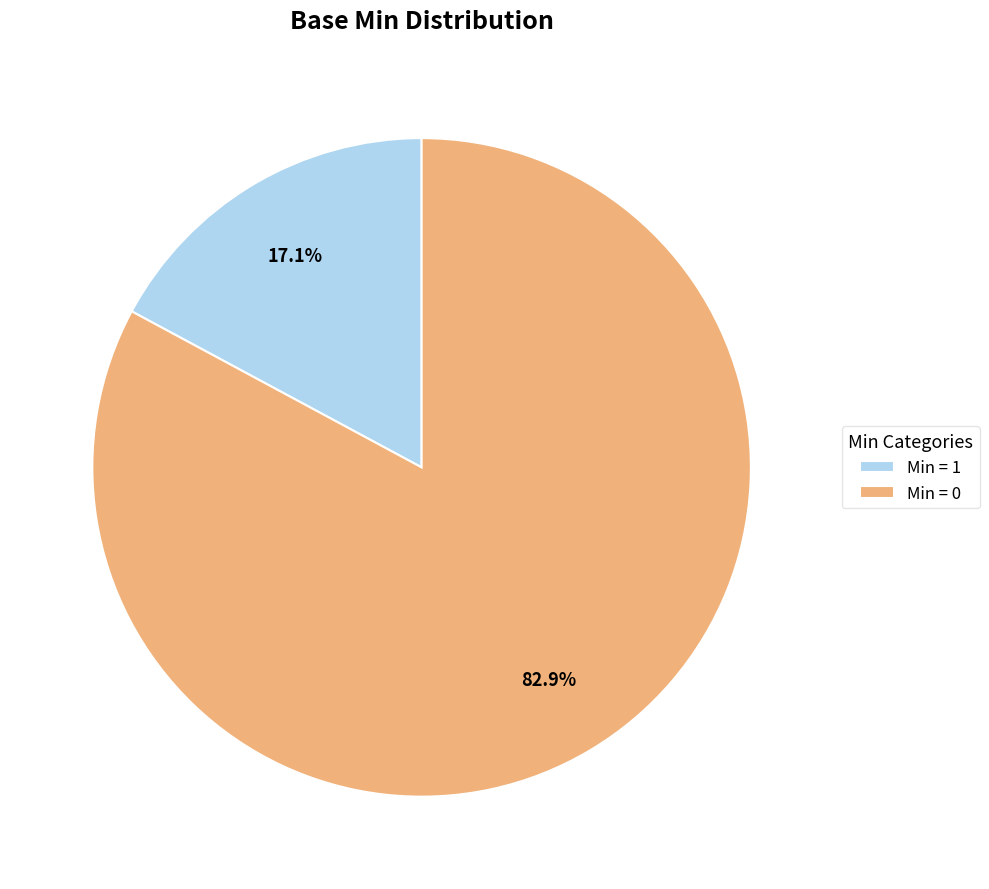

Approximately how many times larger is the value at Min = 0 compared to Min = 1?

4.8